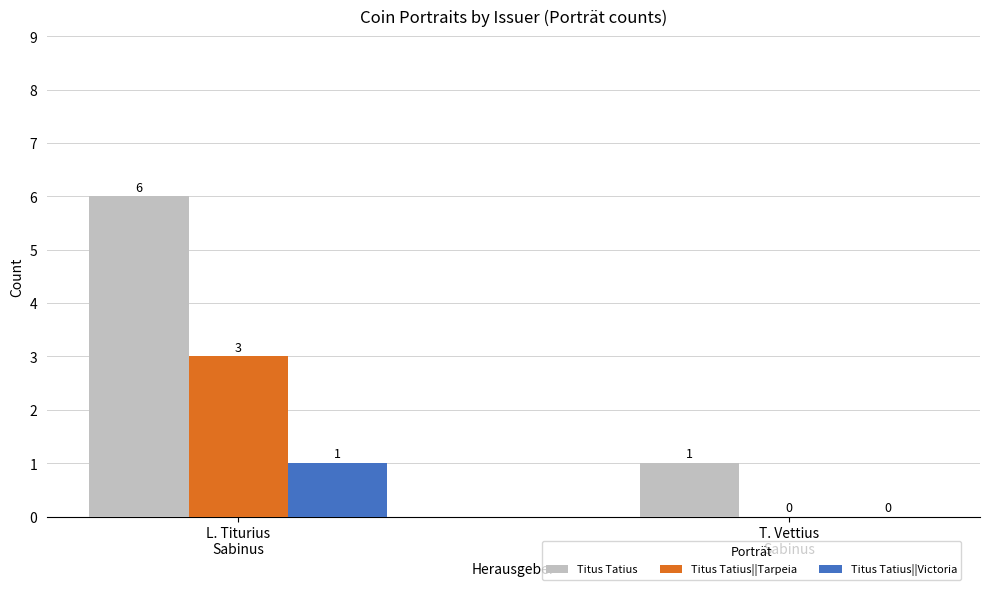

What is the sum of all Titus Tatius||Victoria values?

1